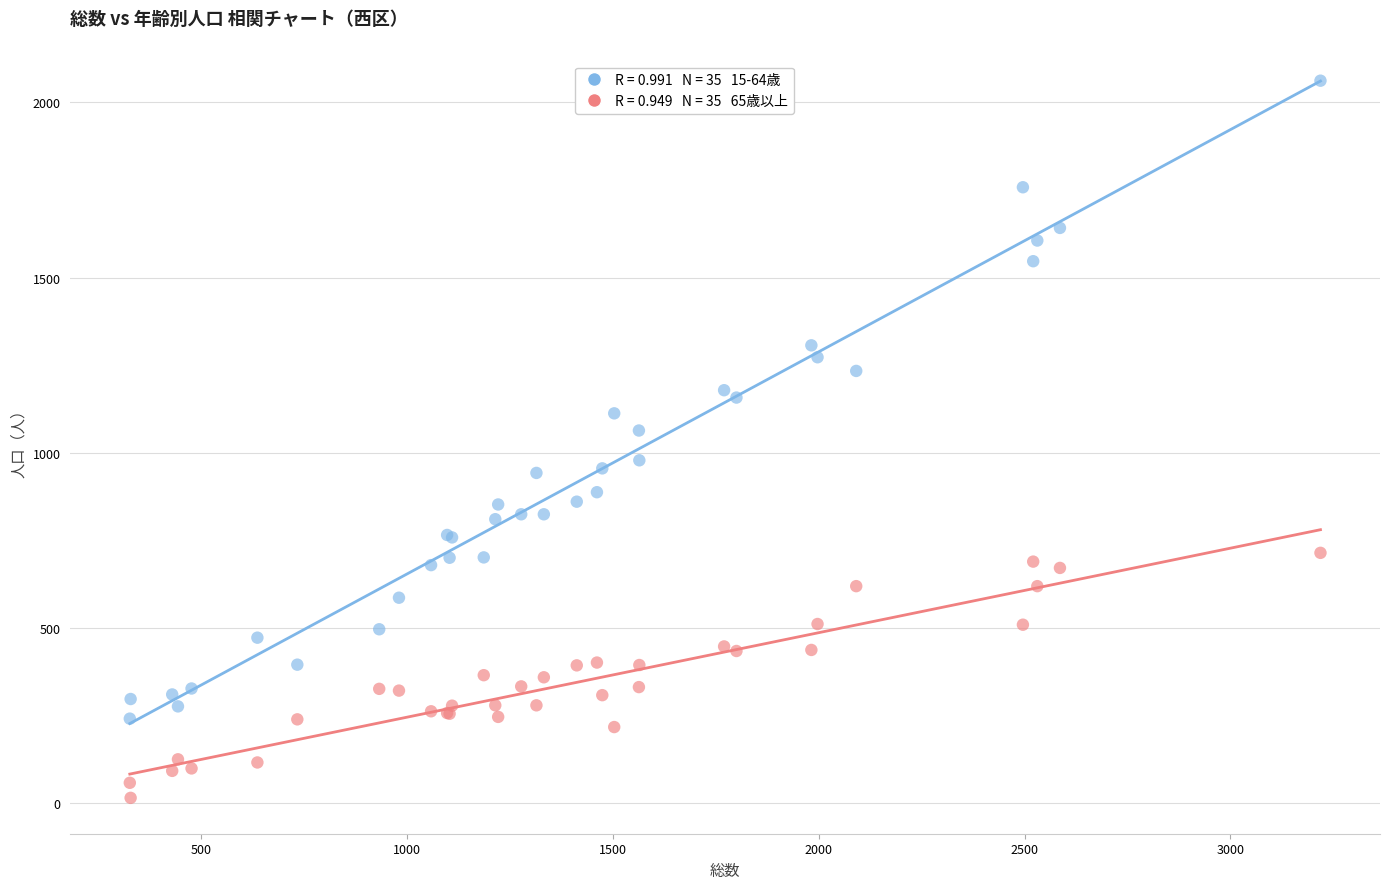

Across all series, what Y value is closest to 1039?

1064